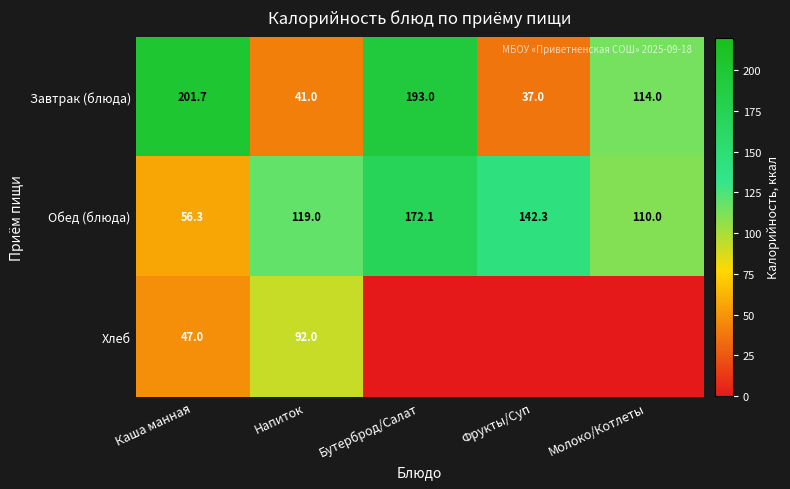

The Хлеб series shows 76.8 at Каша манная. True or false?

False